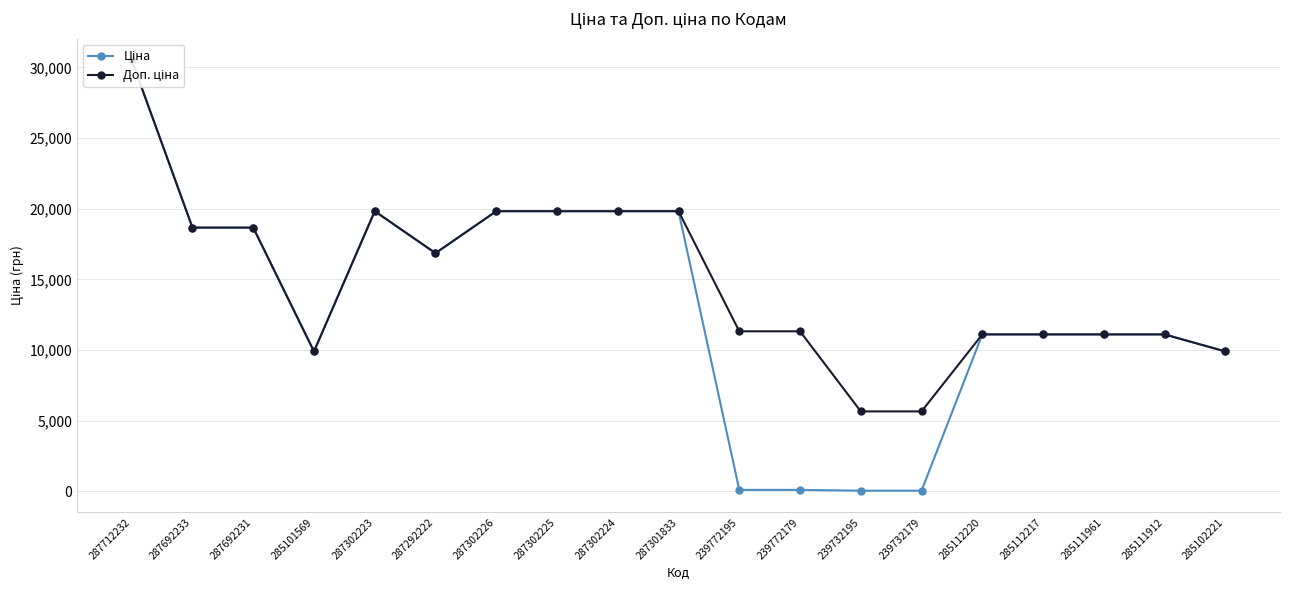

What are all the series names shown in the legend?

Ціна, Доп. ціна